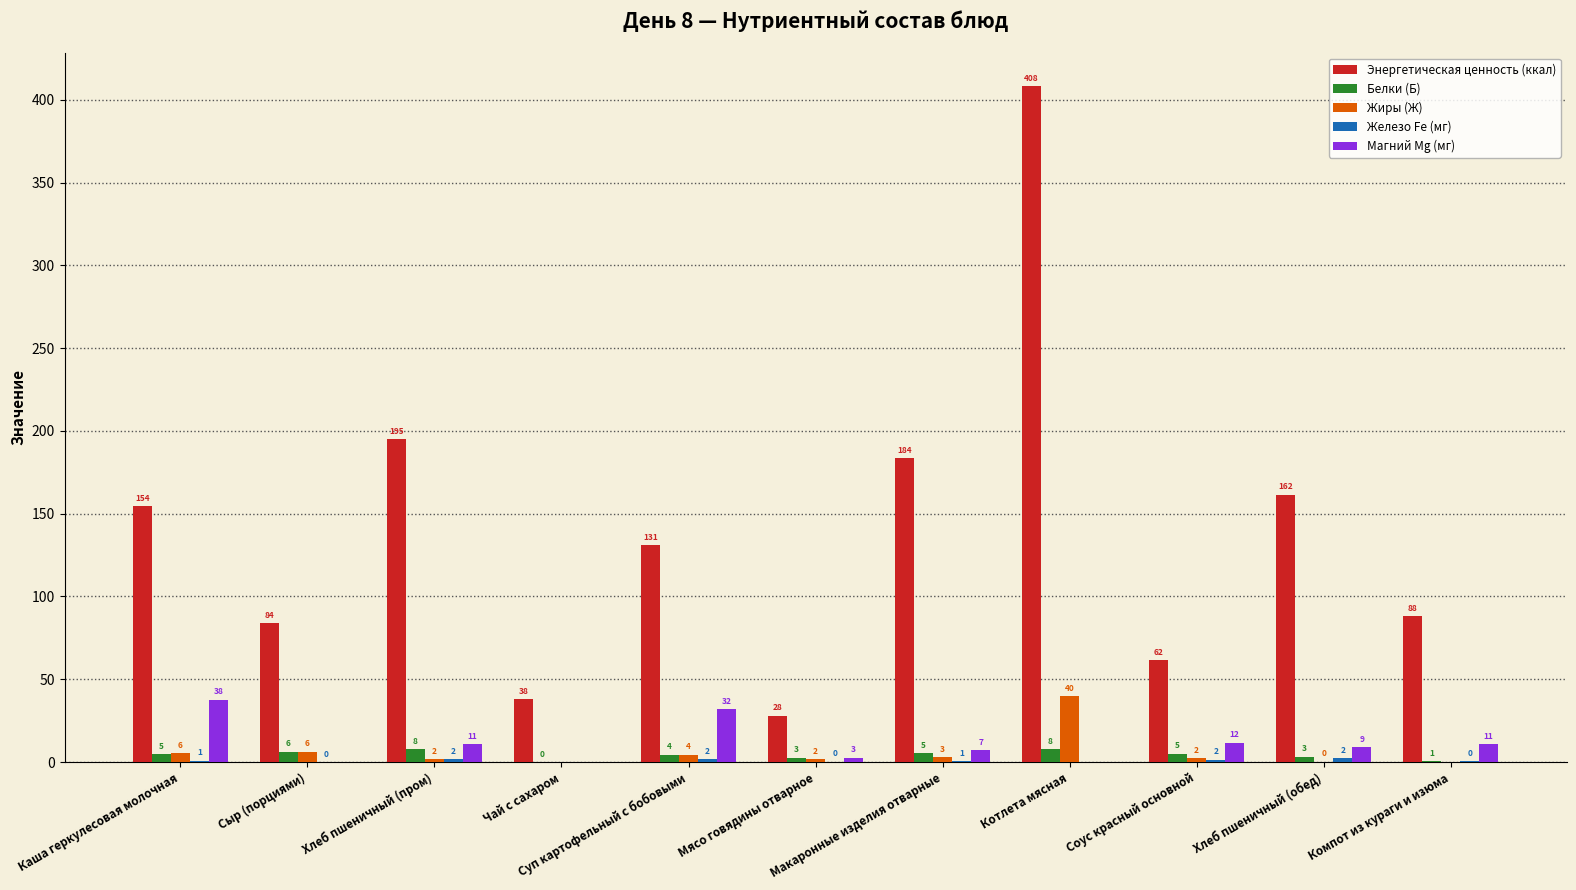

What is the maximum value for Магний Mg (мг)?

37.7